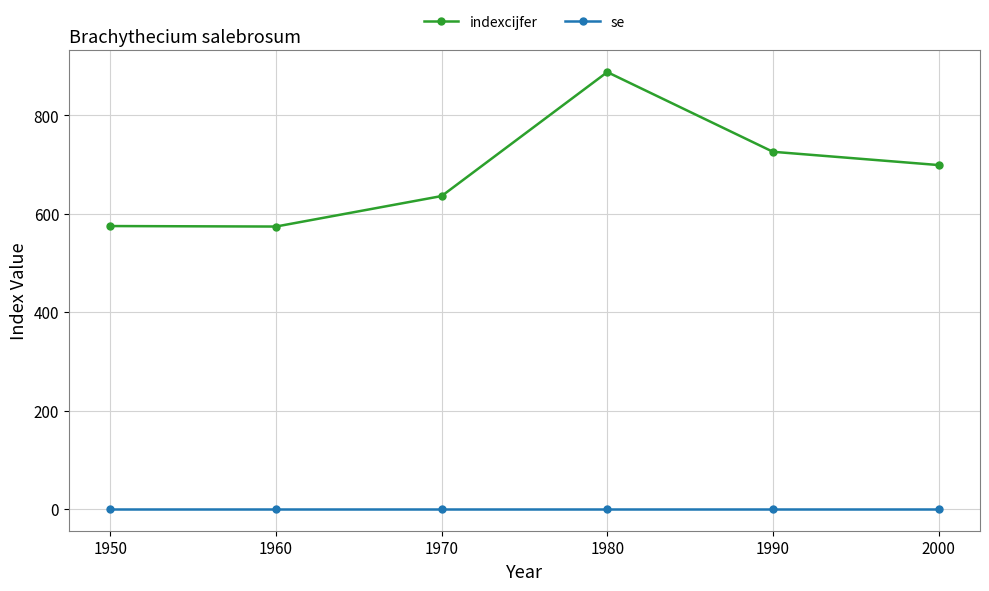

What is the average value of the indexcijfer series?

683